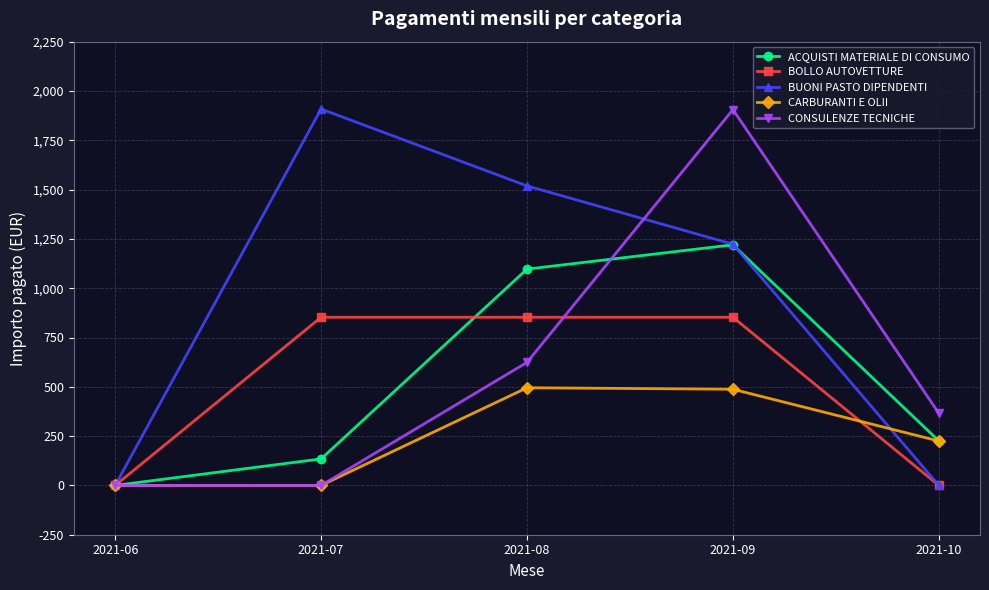

What is the sum of the CONSULENZE TECNICHE values at 2021-09 and 2021-08?

2529.6